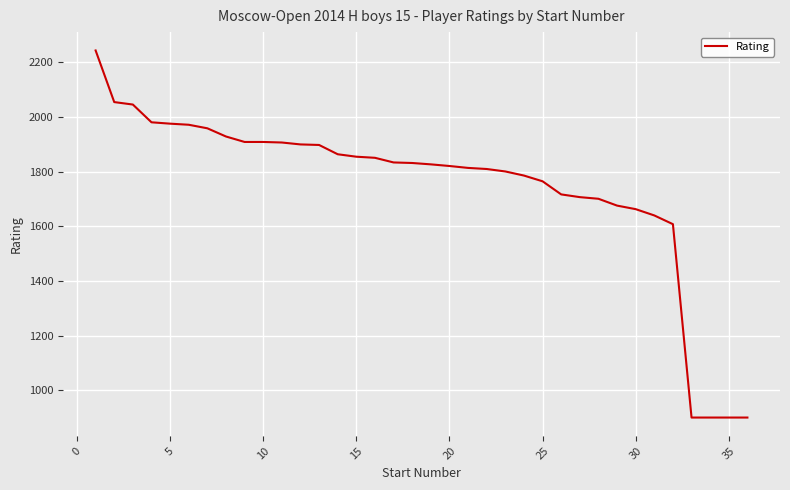

What is the difference between the maximum and minimum values?

1344